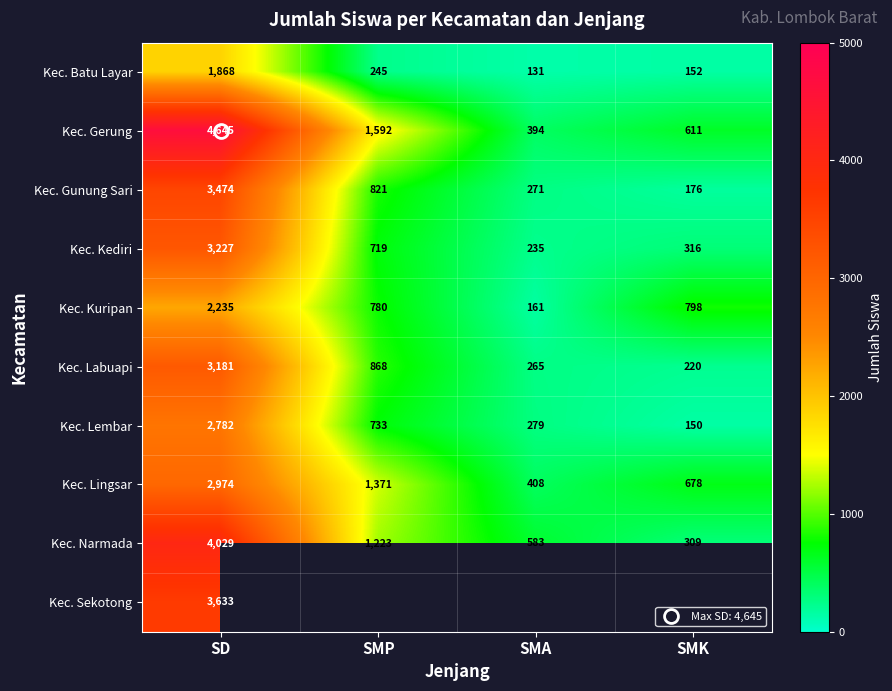

The Kec. Gerung series shows 394.0 at SMA. True or false?

True